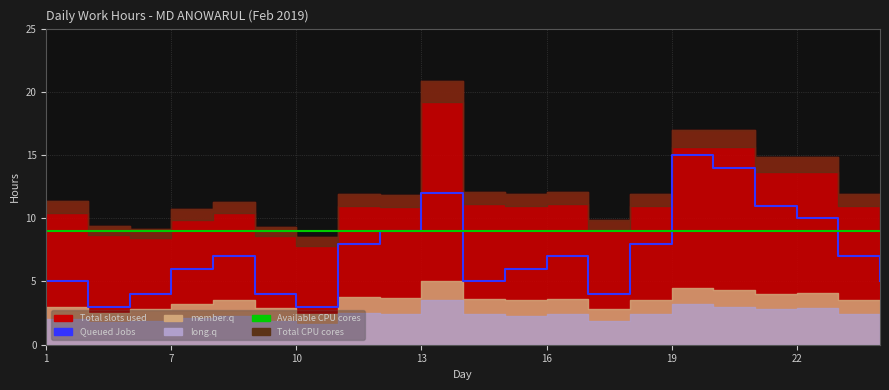

Is the value of Queued Jobs at 22 greater than the value of Available CPU cores at 16?

No